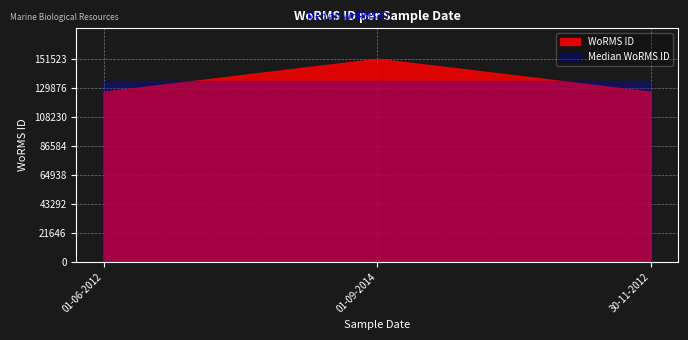

How many values are between 126975 and 151523?

3